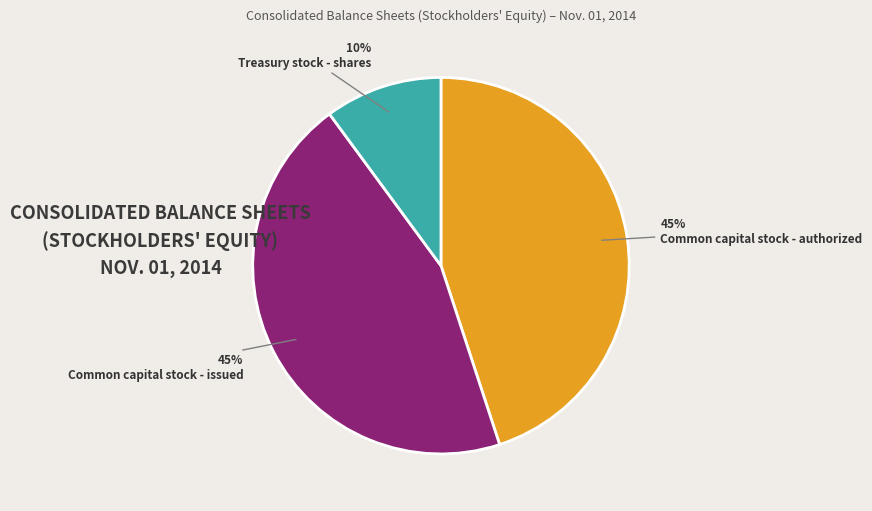

Which category has the smallest portion of the pie?

Treasury stock - shares